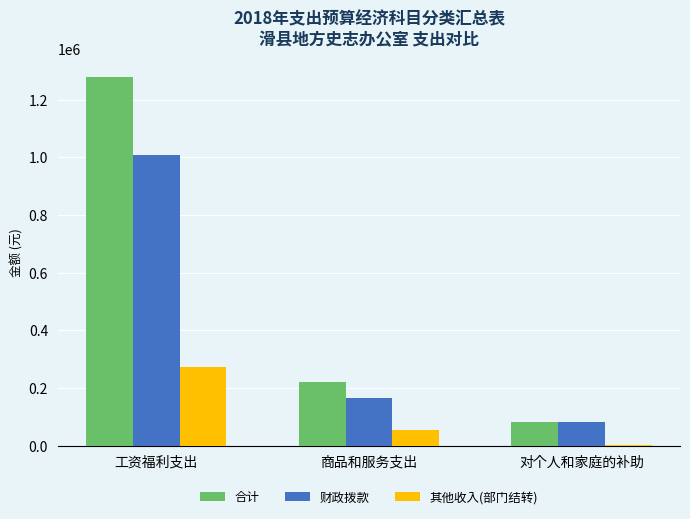

Which series has the largest total across all categories?

合计